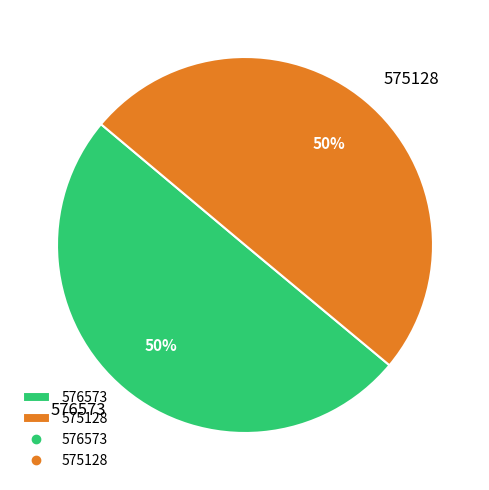

Approximately how many times larger is the value at 575128 compared to 576573?

1.0